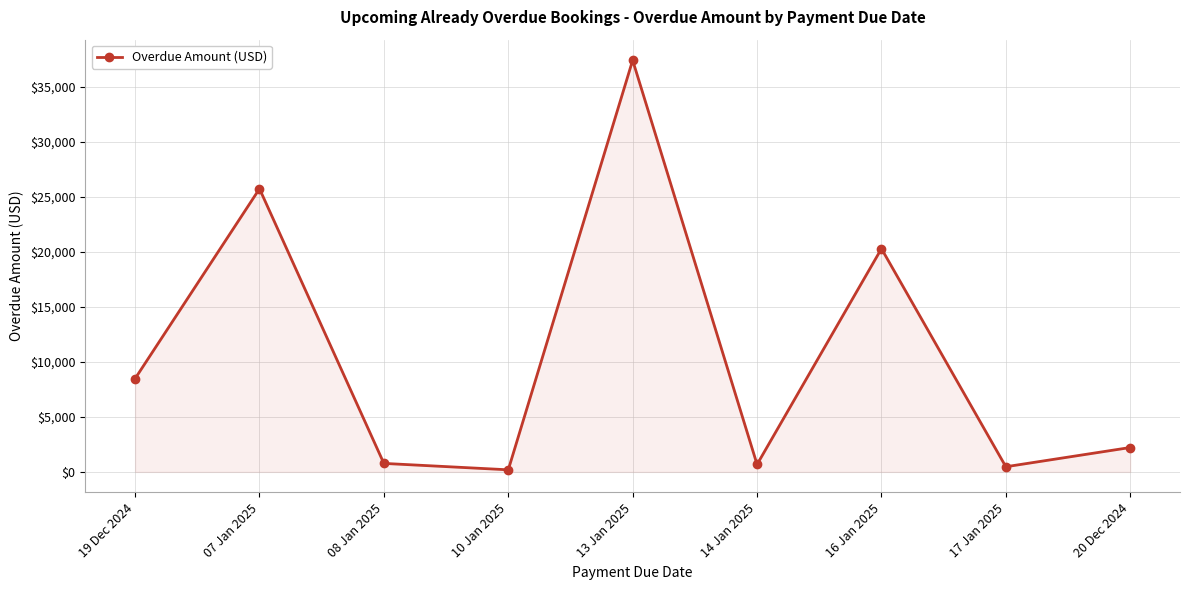

True or false: the data shows 40534.6 at 07 Jan 2025.

False